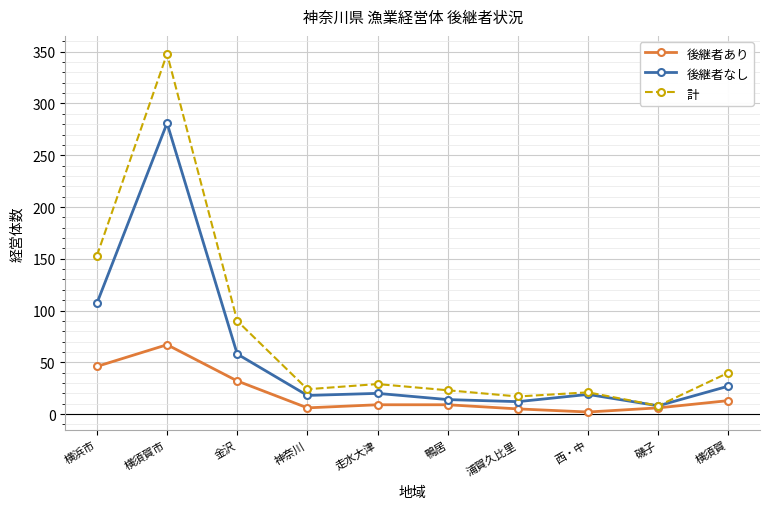

What is the difference between the highest and lowest values at 磯子?

2